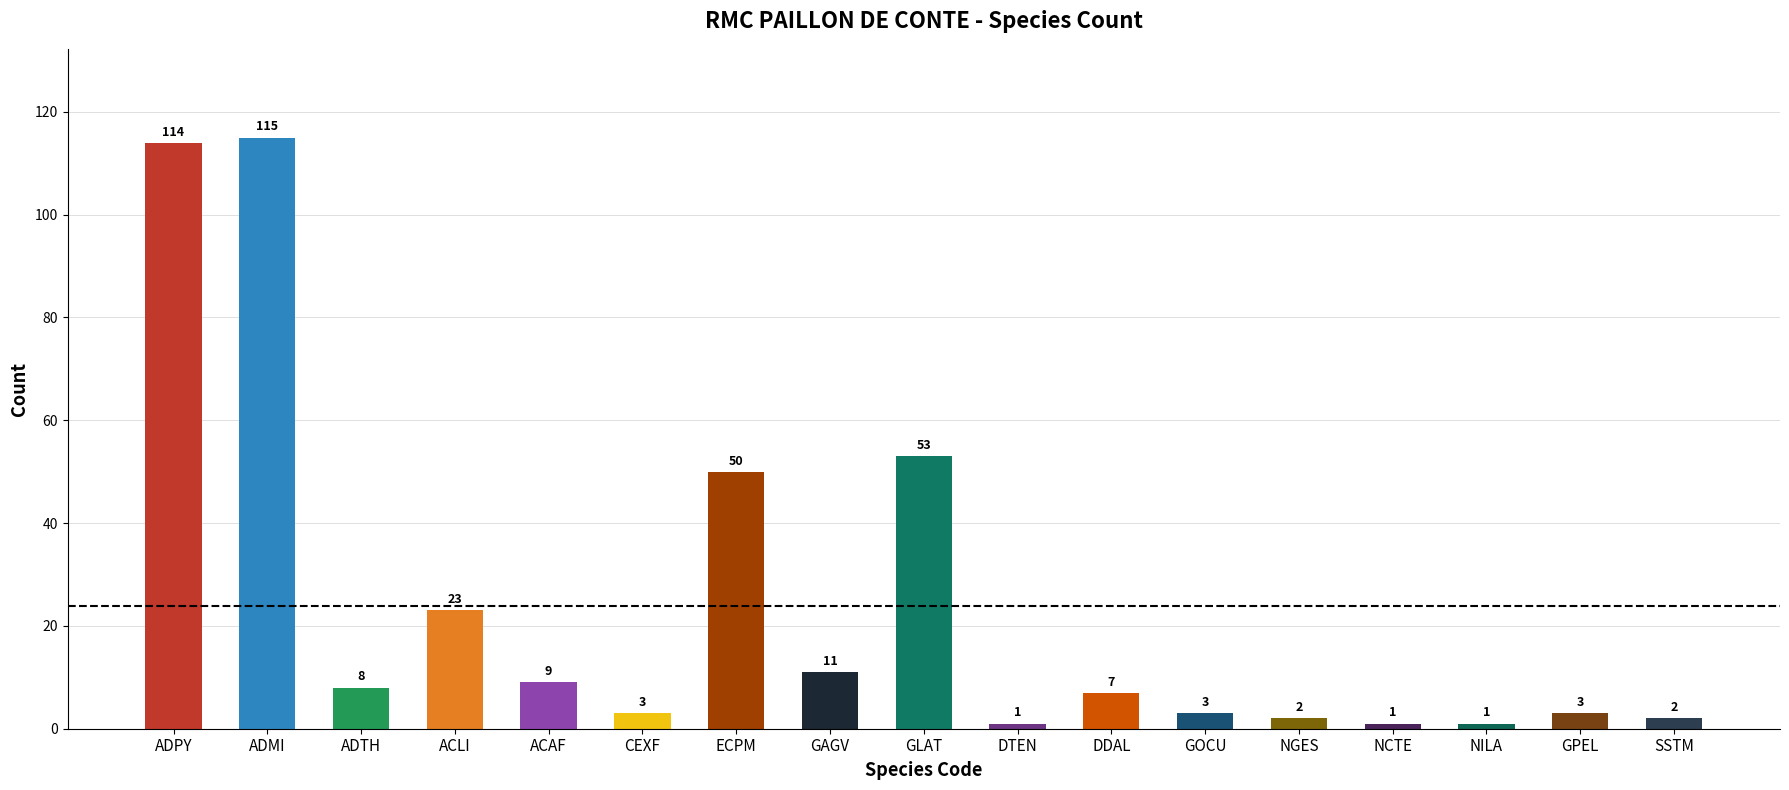

What is the sum of all values?

406